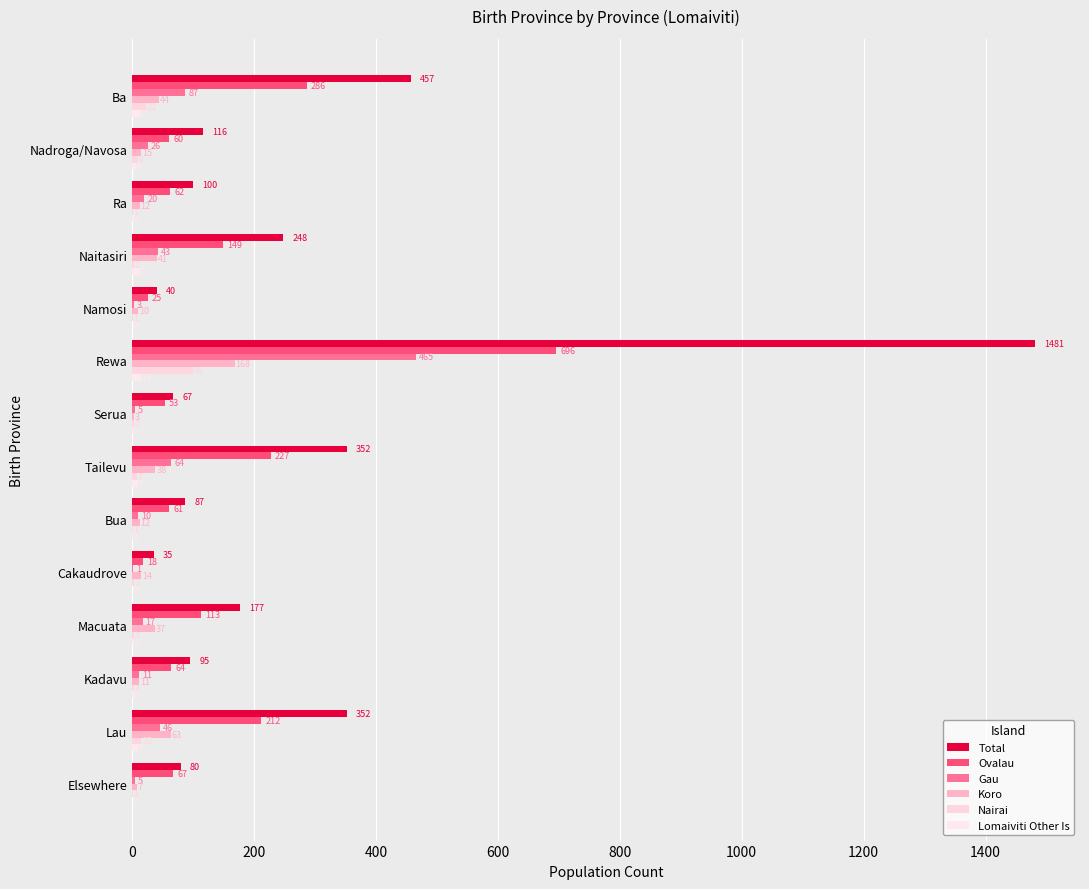

What are all the series names shown in the legend?

Total, Ovalau, Gau, Koro, Nairai, Lomaiviti Other Is